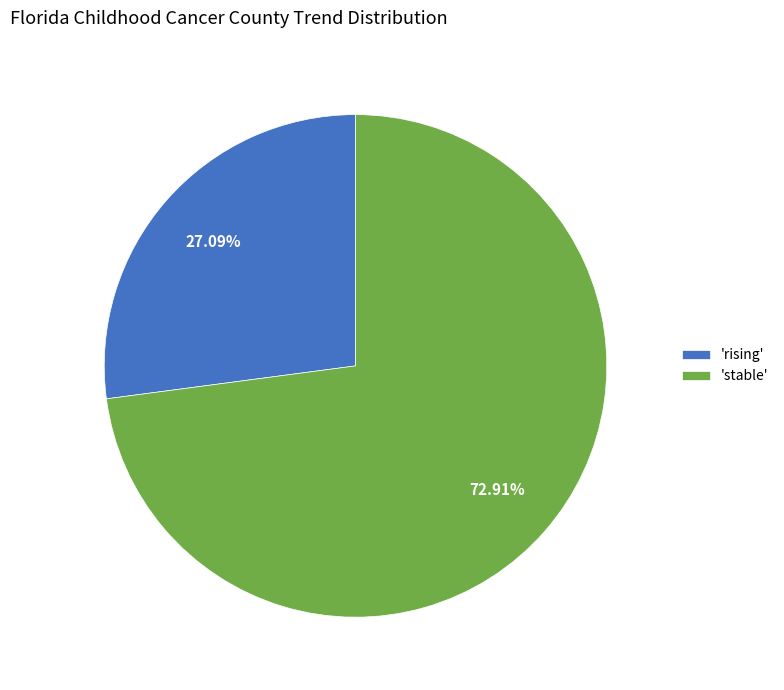

What is the majority slice?

'stable'